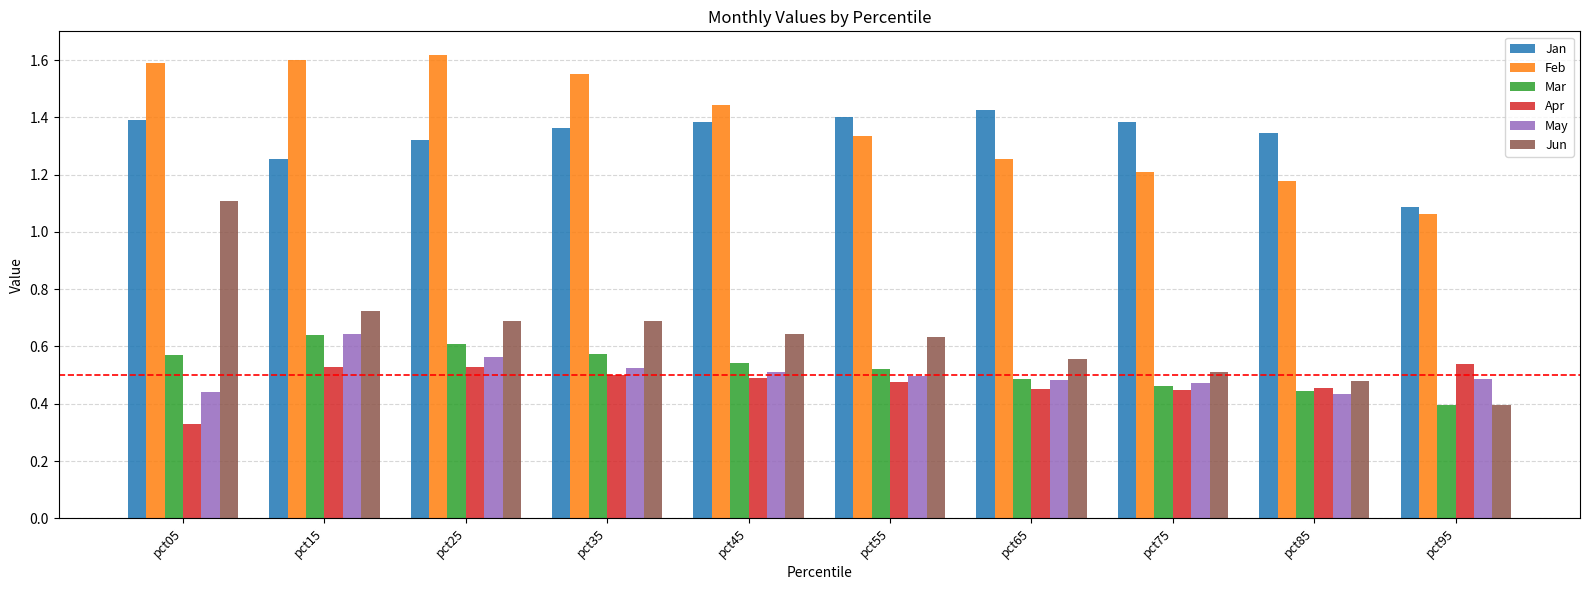

True or false: Jan has a value of 2.0 at pct55.

False